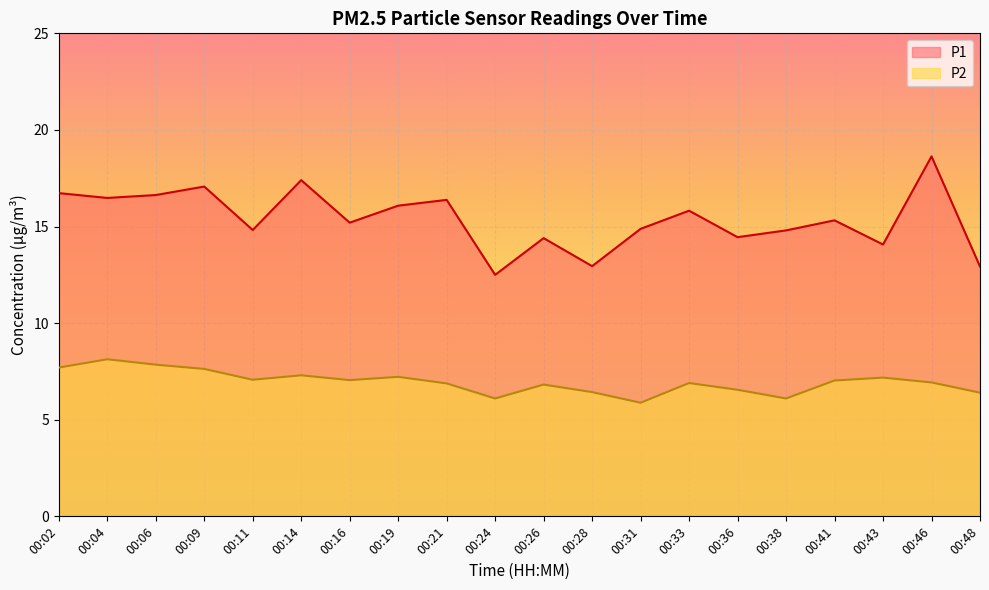

True or false: P1 and P2 intersect in this chart.

False